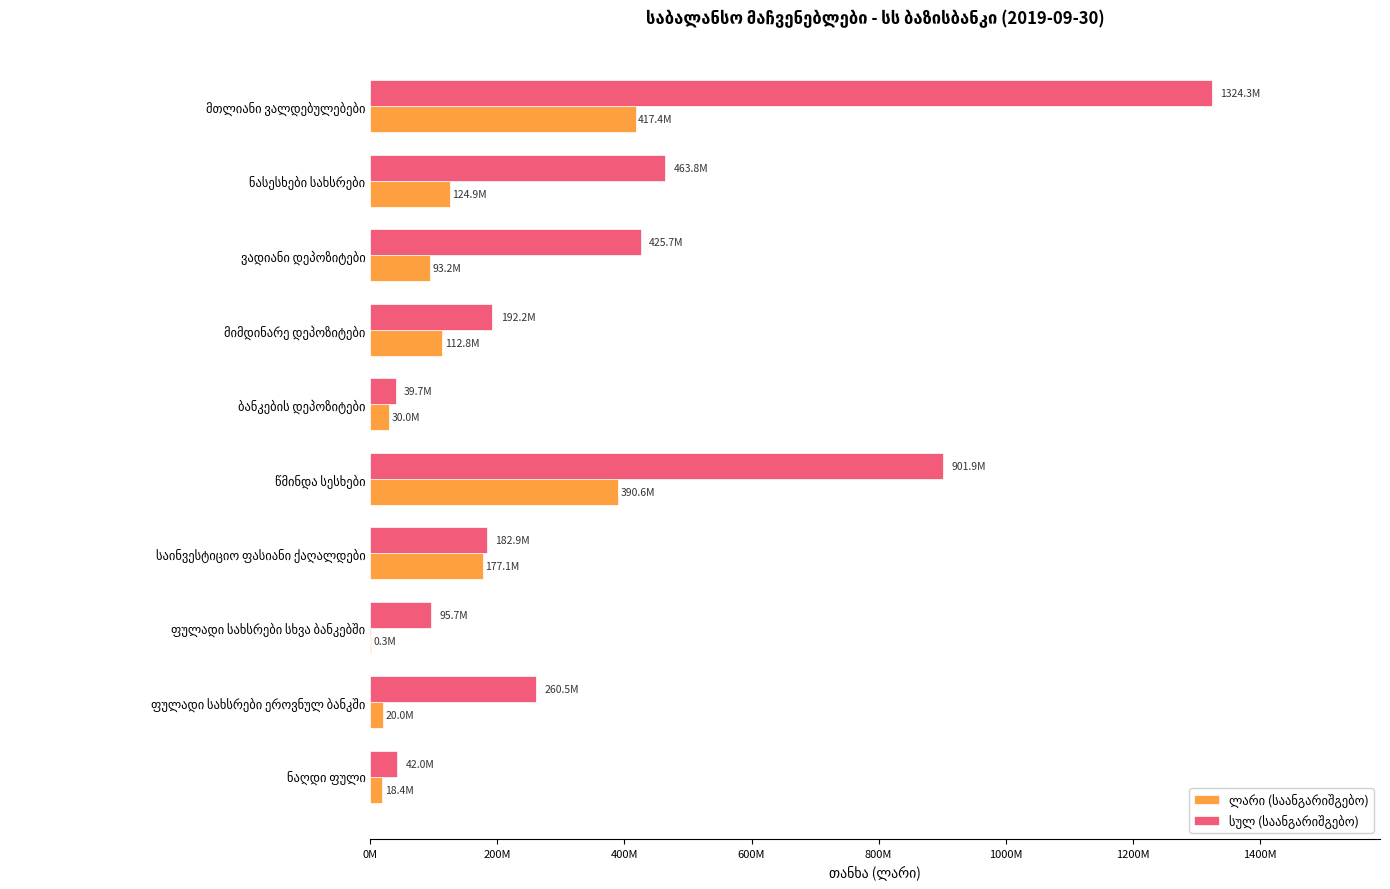

Does the chart contain any negative values?

No